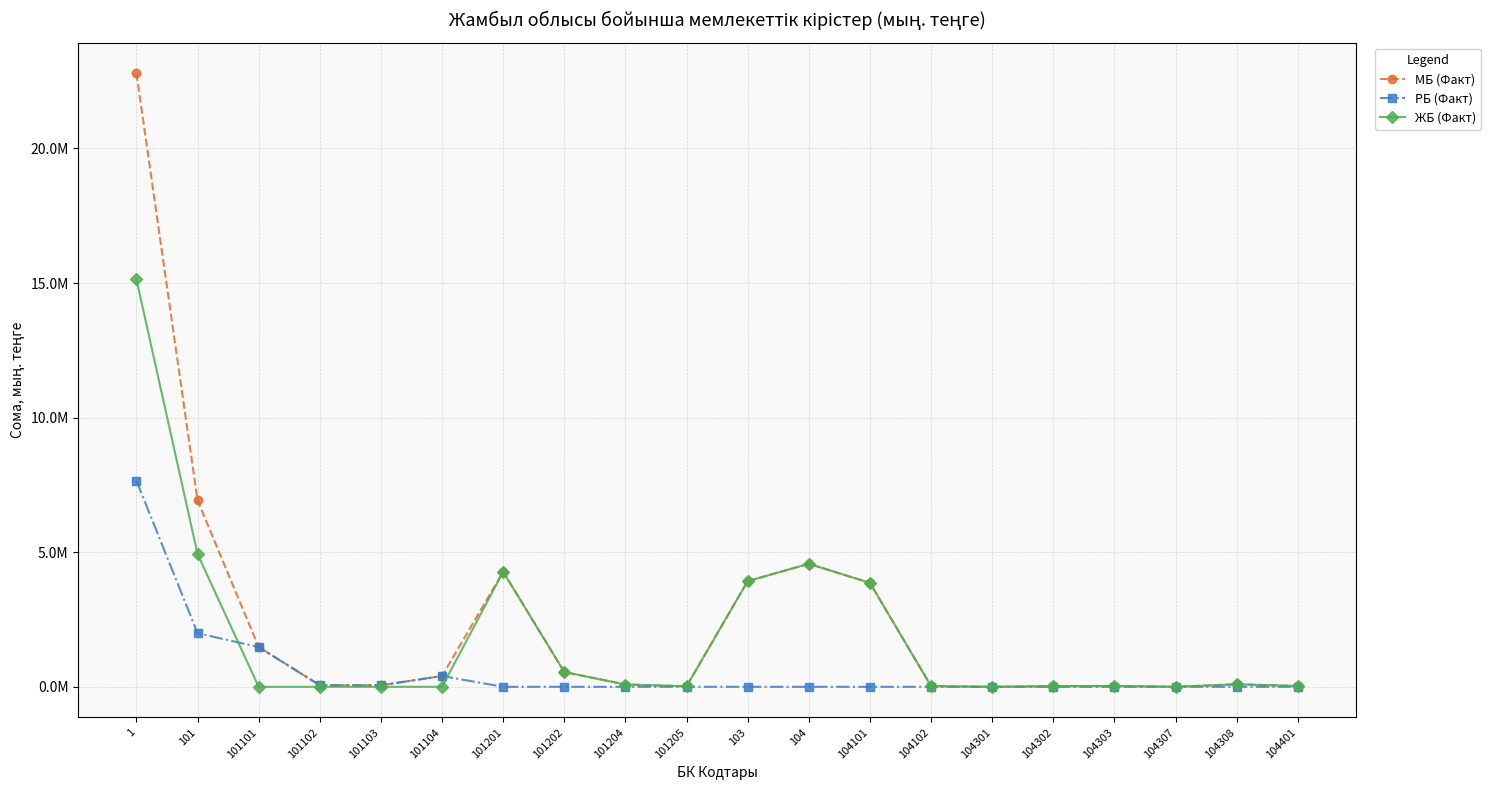

Rank the series by their average value, from lowest to highest.

РБ (Факт), ЖБ (Факт), МБ (Факт)